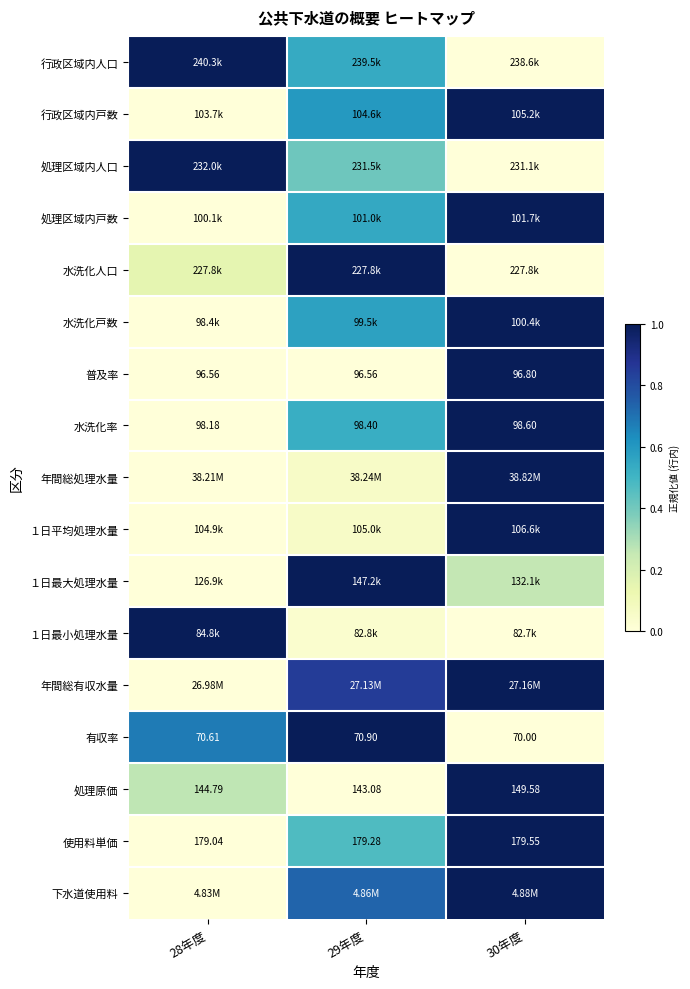

Is the value of 処理区域内人口 at 28年度 greater than the value of 使用料単価 at 30年度?

No